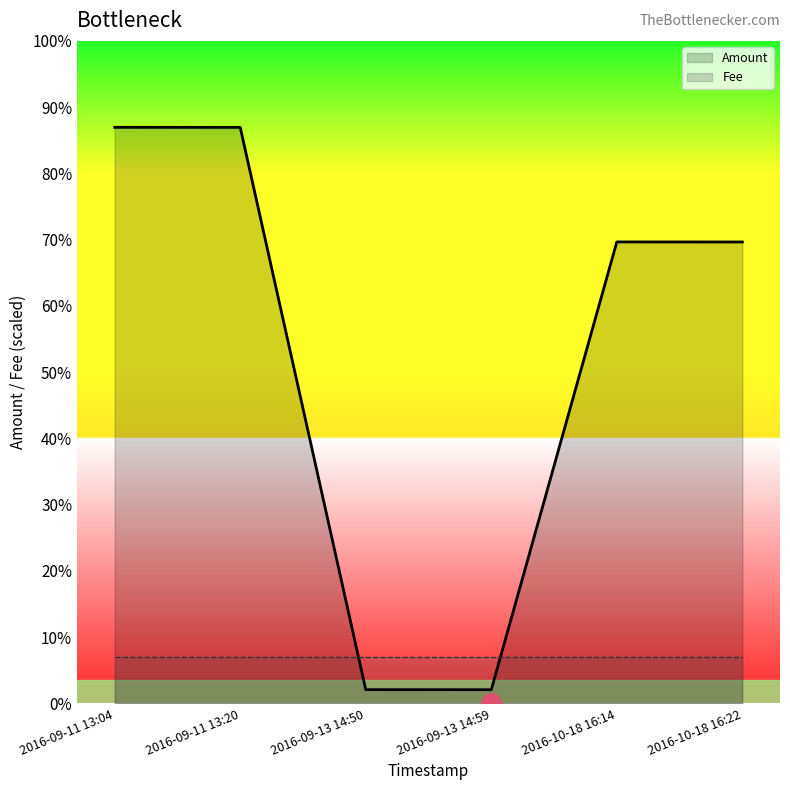

Rank the series by their maximum value, from lowest to highest.

Fee, Amount